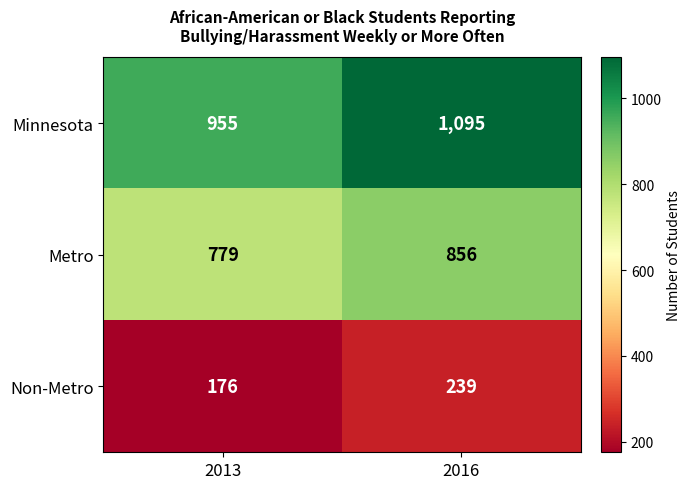

Which series has the largest total across all categories?

Minnesota